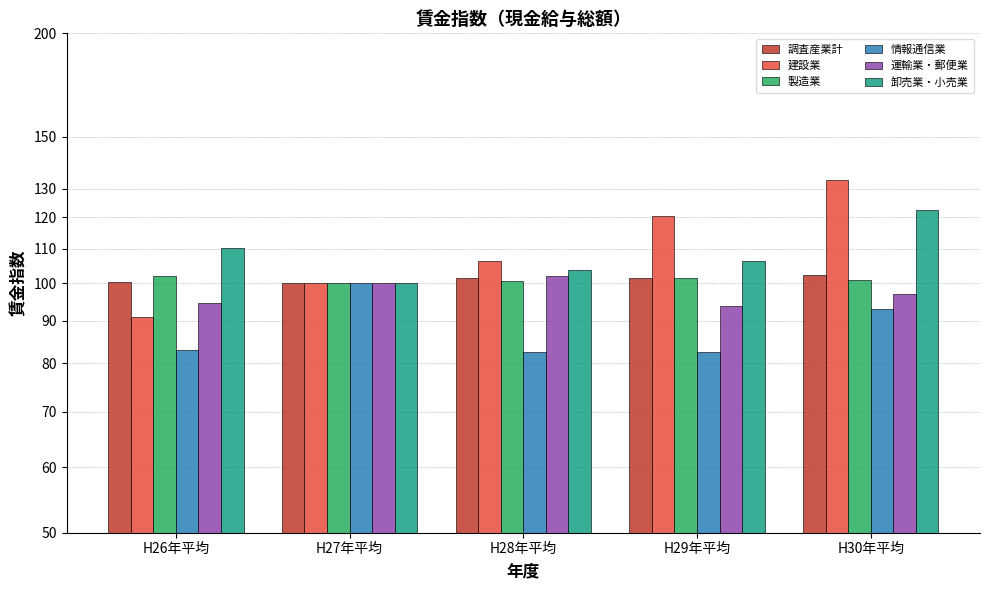

The value of 運輸業・郵便業 at H28年平均 is 60.7. True or false?

False